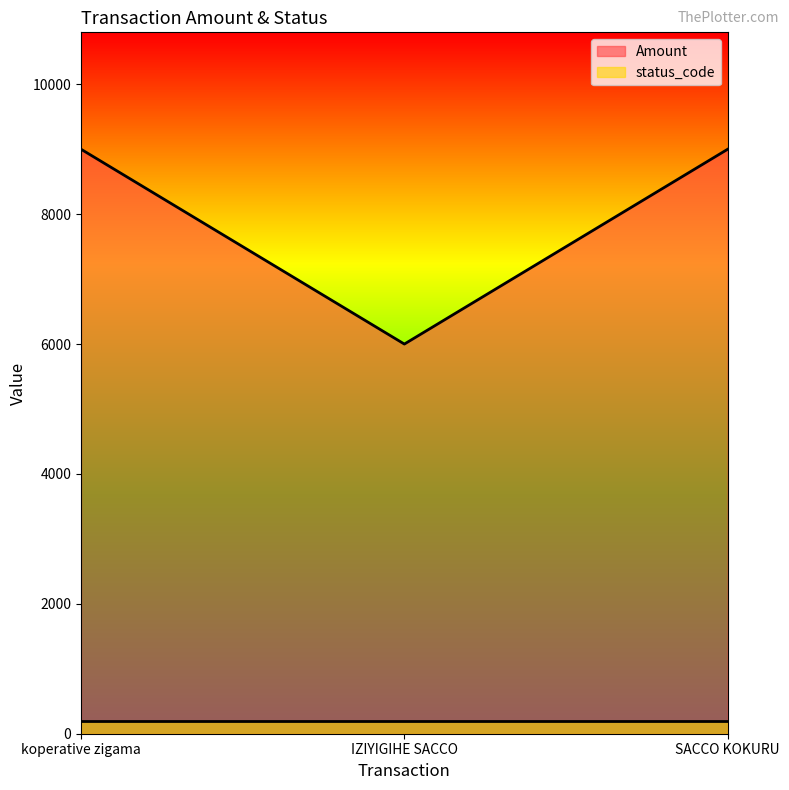

What is the change in value from IZIYIGIHE SACCO to SACCO KOKURU?

+3000